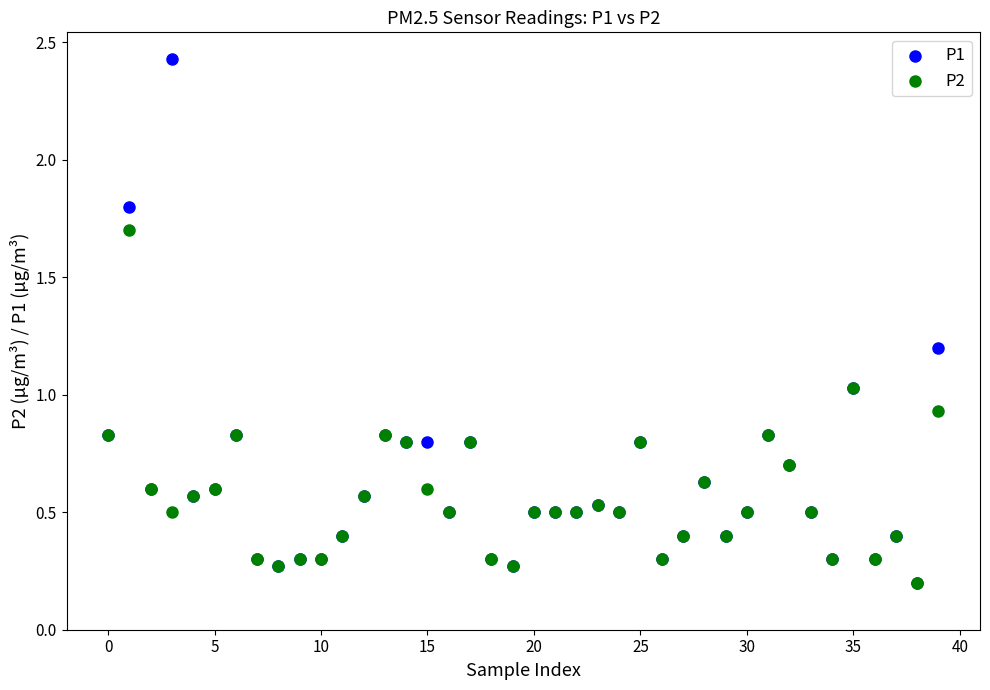

Which series contains the highest Y value?

P1